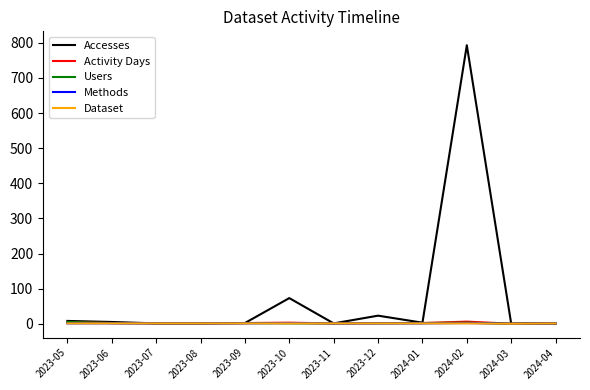

The value of Dataset at 2024-04 is 1. True or false?

True